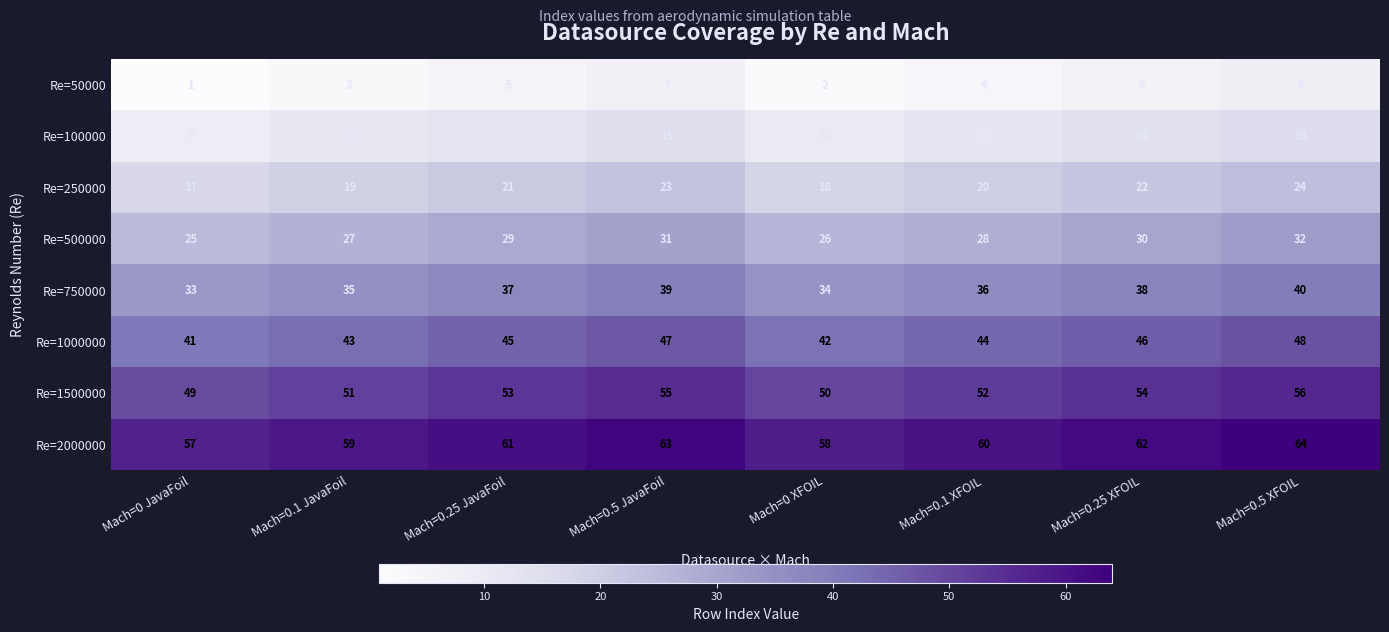

What is the difference between the maximum and minimum values in the Re=500000 series?

7